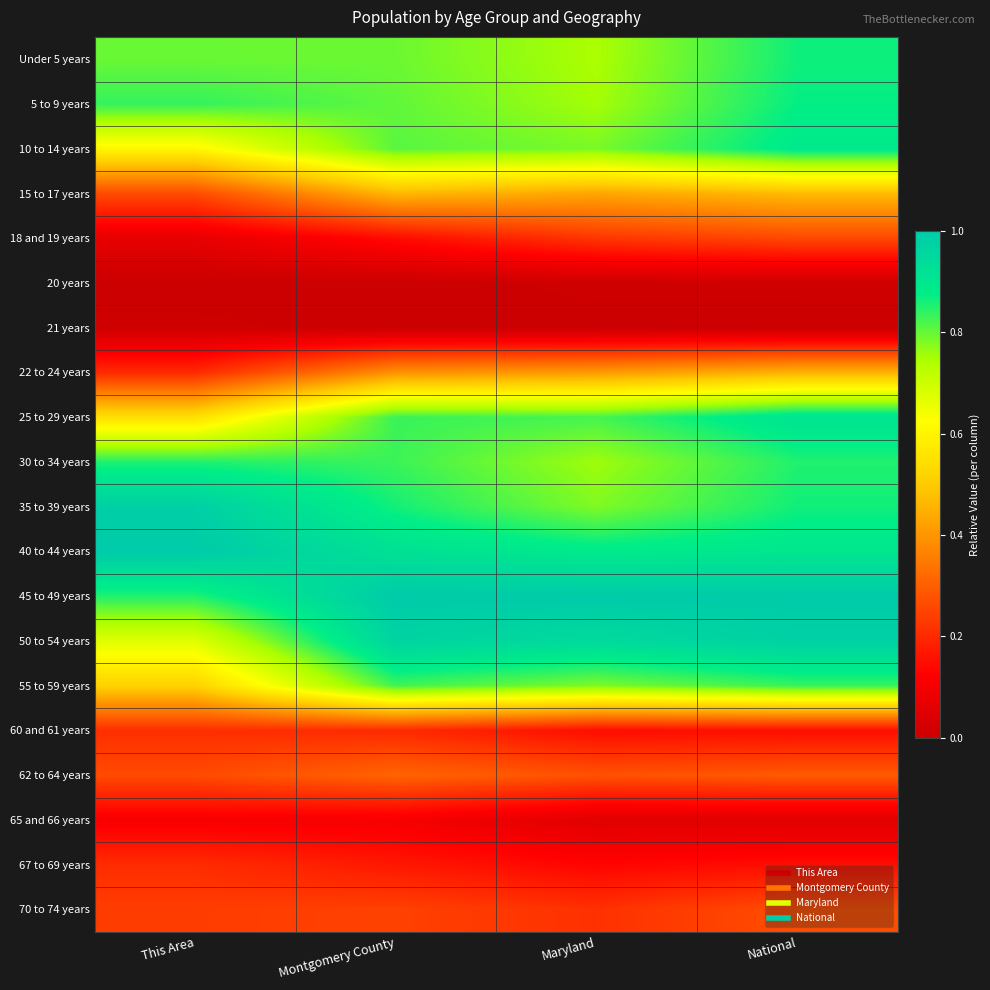

Reading left to right, list all the values displayed in this chart.

Under 5 years: This Area=0.8	Montgomery County=0.8	Maryland=0.7	National=0.9
5 to 9 years: This Area=0.8	Montgomery County=0.8	Maryland=0.8	National=0.9
10 to 14 years: This Area=0.6	Montgomery County=0.8	Maryland=0.8	National=0.9
15 to 17 years: This Area=0.3	Montgomery County=0.5	Maryland=0.4	National=0.5
18 and 19 years: This Area=0.1	Montgomery County=0.1	Maryland=0.2	National=0.3
20 years: This Area=0.0	Montgomery County=0.0	Maryland=0.0	National=0.0
21 years: This Area=0.0	Montgomery County=0.0	Maryland=0.0	National=0.0
22 to 24 years: This Area=0.2	Montgomery County=0.4	Maryland=0.4	National=0.5
25 to 29 years: This Area=0.5	Montgomery County=0.8	Maryland=0.8	National=0.9
30 to 34 years: This Area=0.9	Montgomery County=0.8	Maryland=0.8	National=0.9
35 to 39 years: This Area=1.0	Montgomery County=0.9	Maryland=0.8	National=0.9
40 to 44 years: This Area=1.0	Montgomery County=0.9	Maryland=0.9	National=0.9
45 to 49 years: This Area=0.8	Montgomery County=1.0	Maryland=1.0	National=1.0
50 to 54 years: This Area=0.7	Montgomery County=1.0	Maryland=0.9	National=1.0
55 to 59 years: This Area=0.5	Montgomery County=0.8	Maryland=0.8	National=0.8
60 and 61 years: This Area=0.2	Montgomery County=0.2	Maryland=0.1	National=0.2
62 to 64 years: This Area=0.3	Montgomery County=0.3	Maryland=0.3	National=0.3
65 and 66 years: This Area=0.1	Montgomery County=0.1	Maryland=0.1	National=0.1
67 to 69 years: This Area=0.2	Montgomery County=0.2	Maryland=0.1	National=0.2
70 to 74 years: This Area=0.2	Montgomery County=0.2	Maryland=0.2	National=0.3